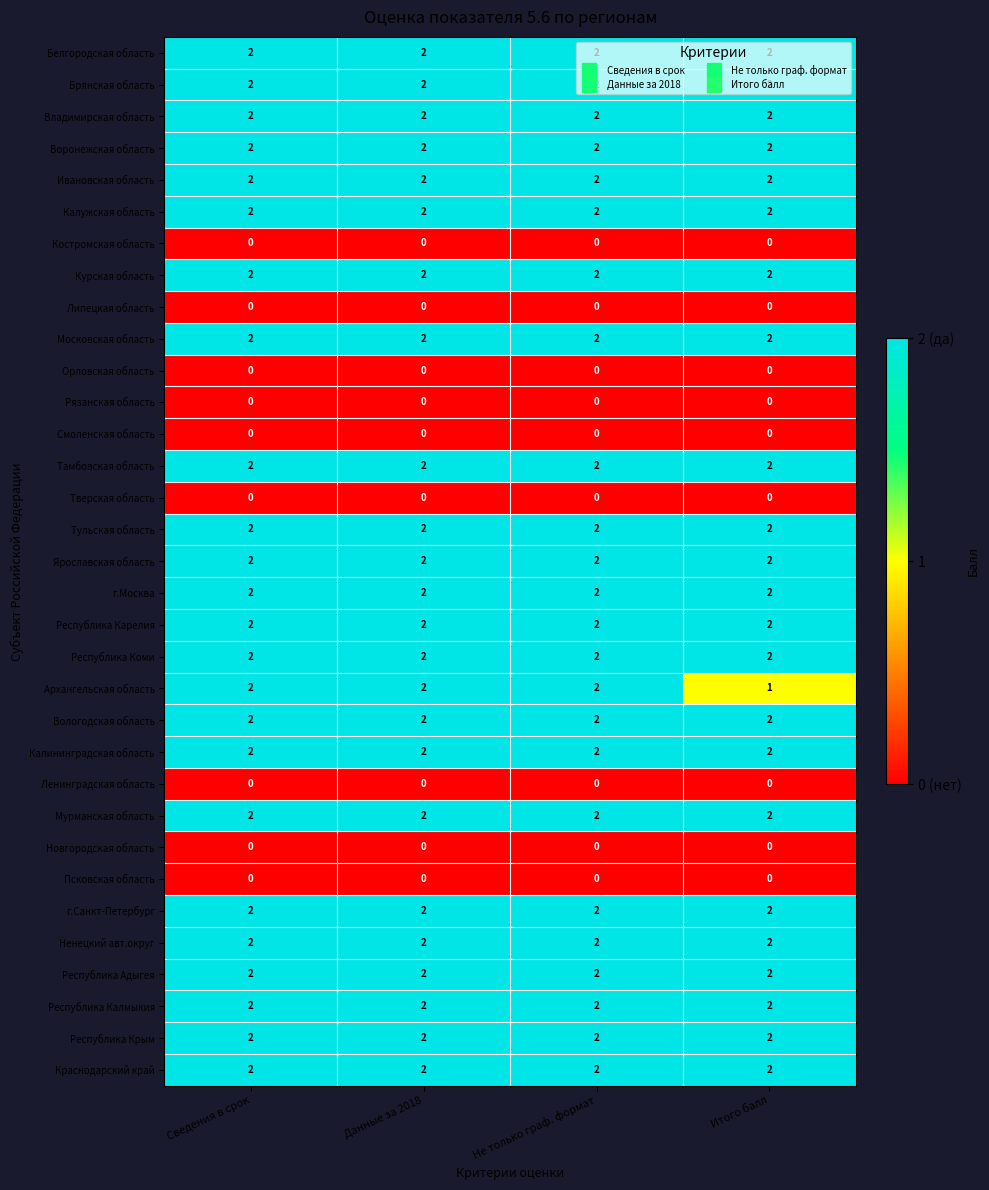

What is the total value across all series at Не только граф. формат?

48